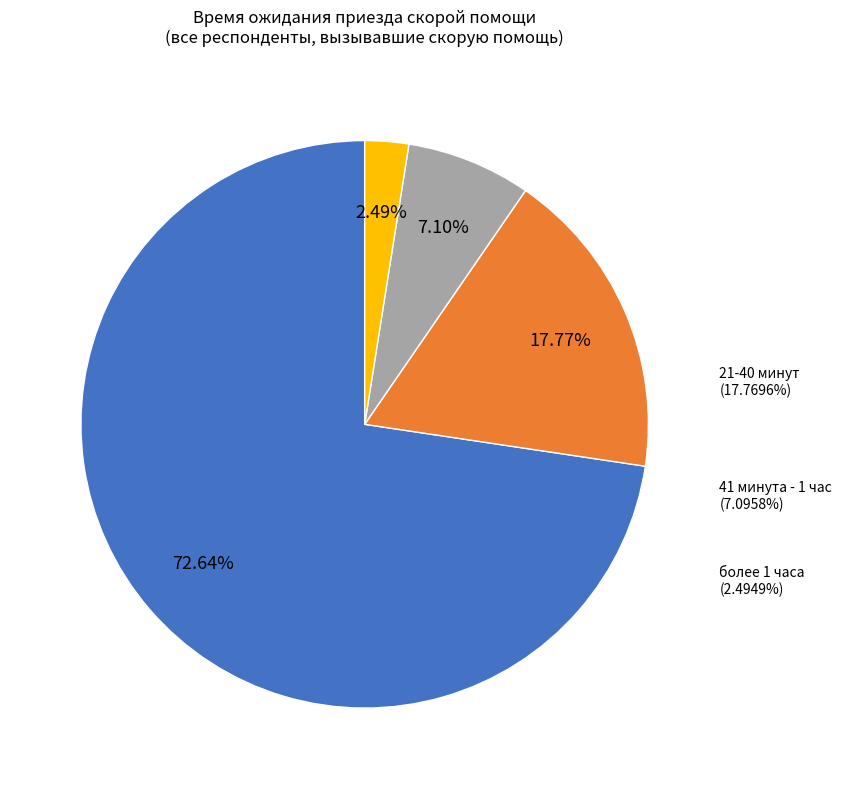

To the nearest percent, what is the difference between the 20 минут и менее and 41 минута - 1 час slice percentages?

66%